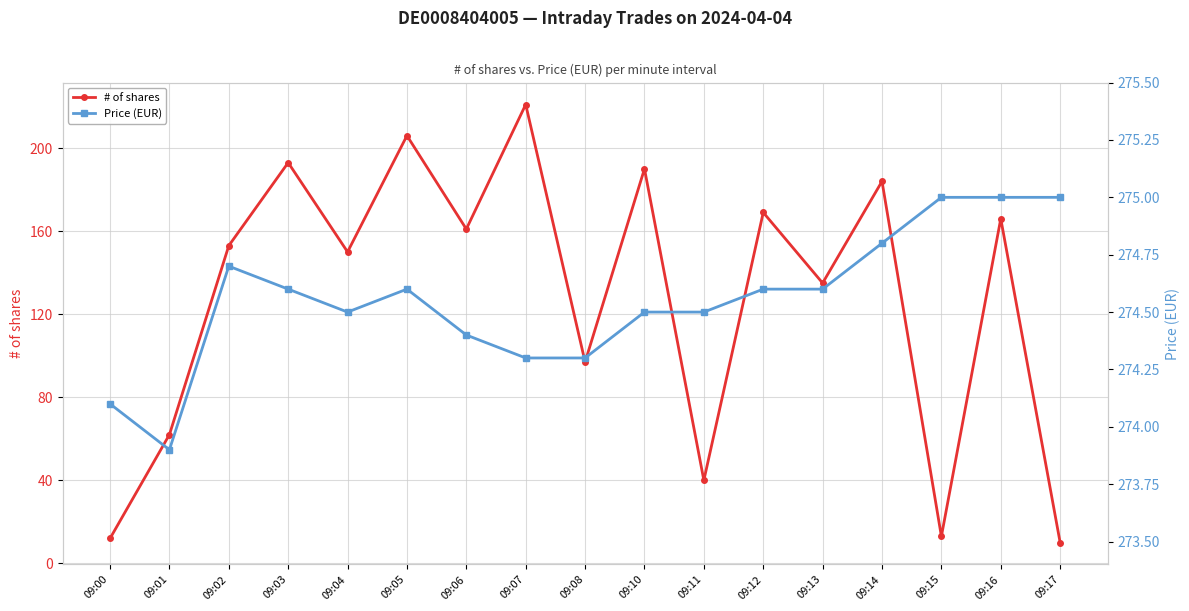

Is it true that Price (EUR) equals 274.3 at 09:08?

True